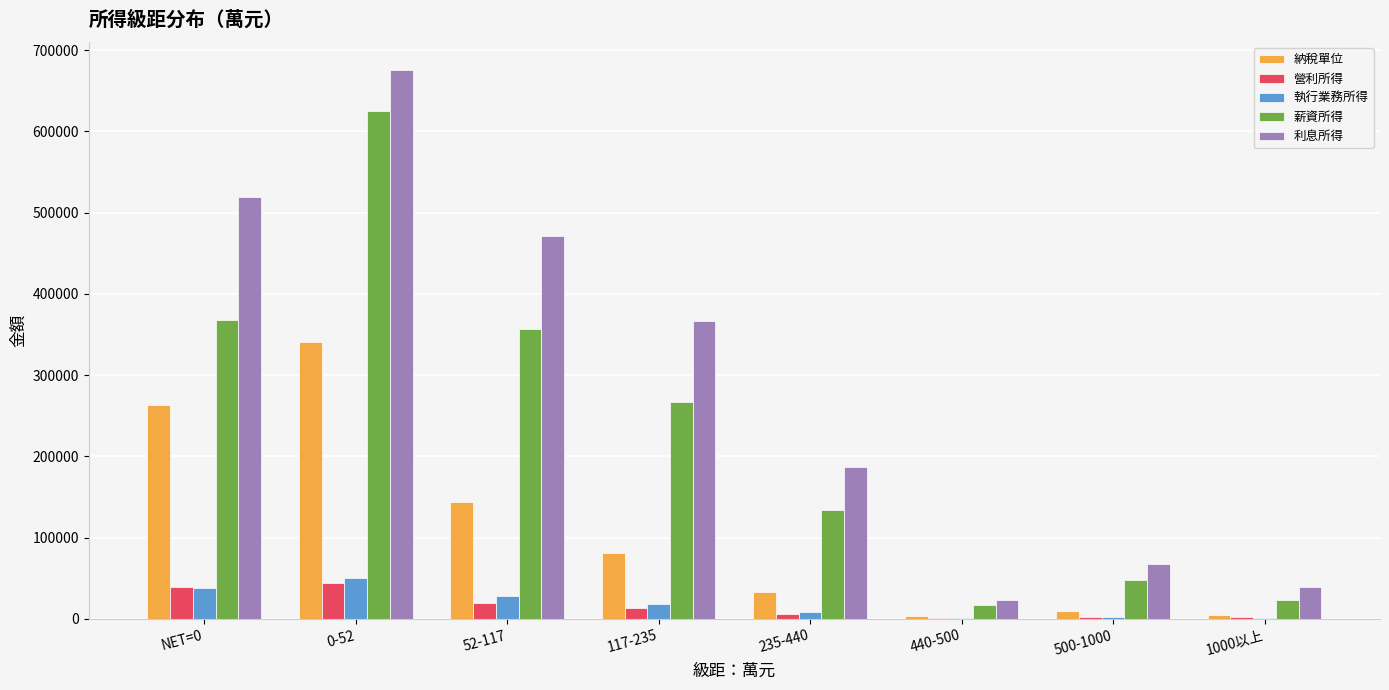

What are all the series names shown in the legend?

納稅單位, 營利所得, 執行業務所得, 薪資所得, 利息所得